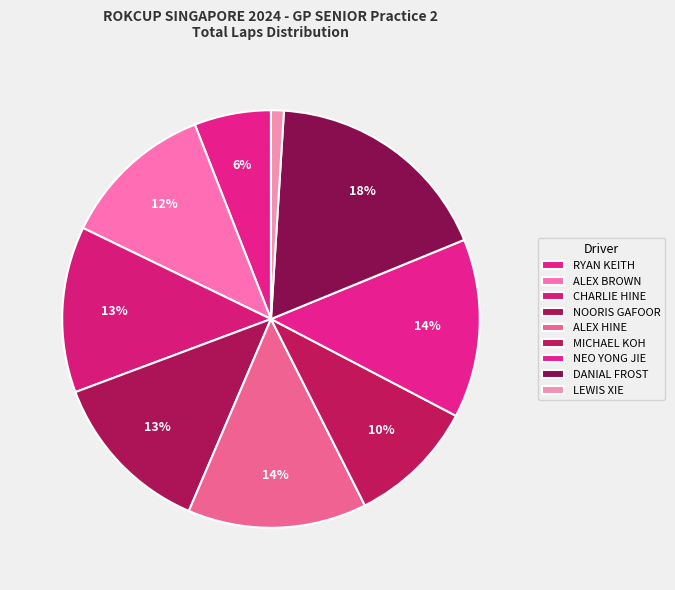

How many segments does this pie chart have?

9